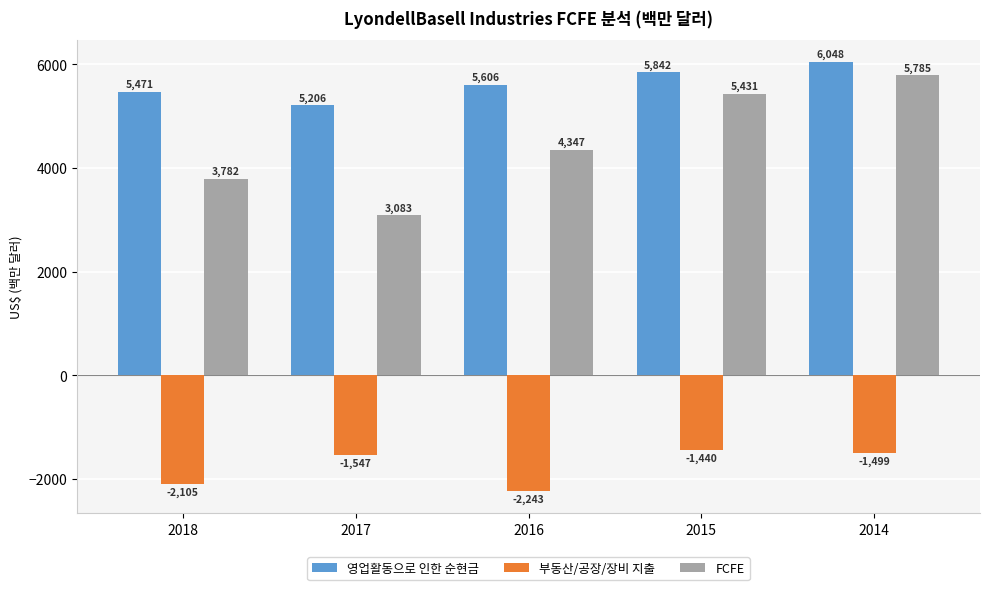

What is the lowest value of the 부동산/공장/장비 지출 series?

-2243